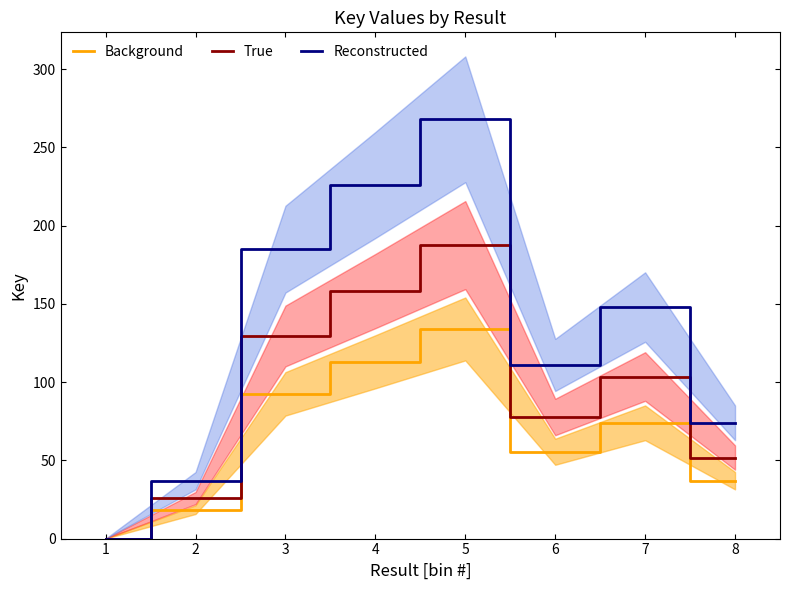

How many values in Background are above zero?

7